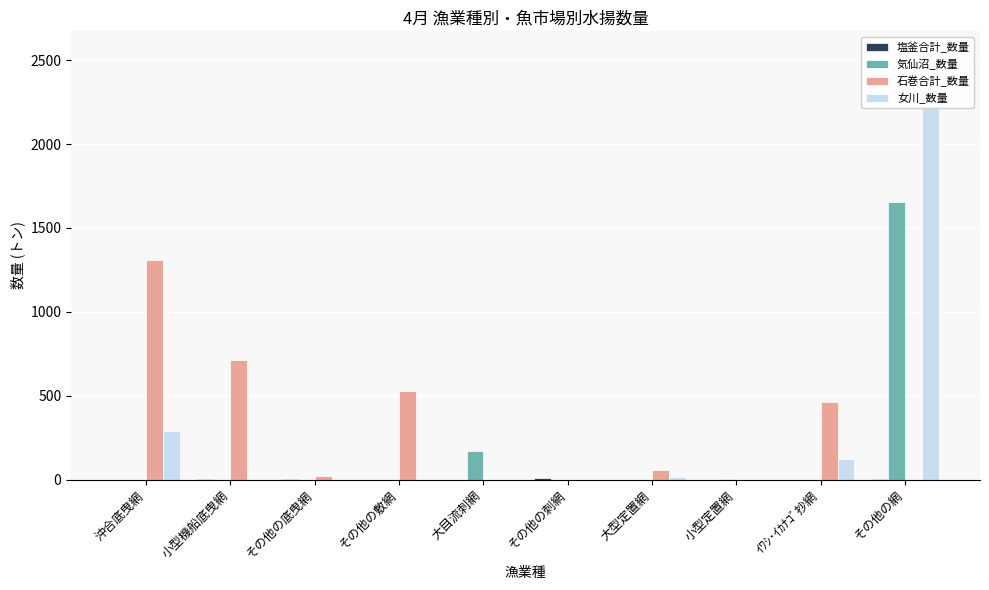

What is the average value of the 塩釜合計_数量 series?

1.6